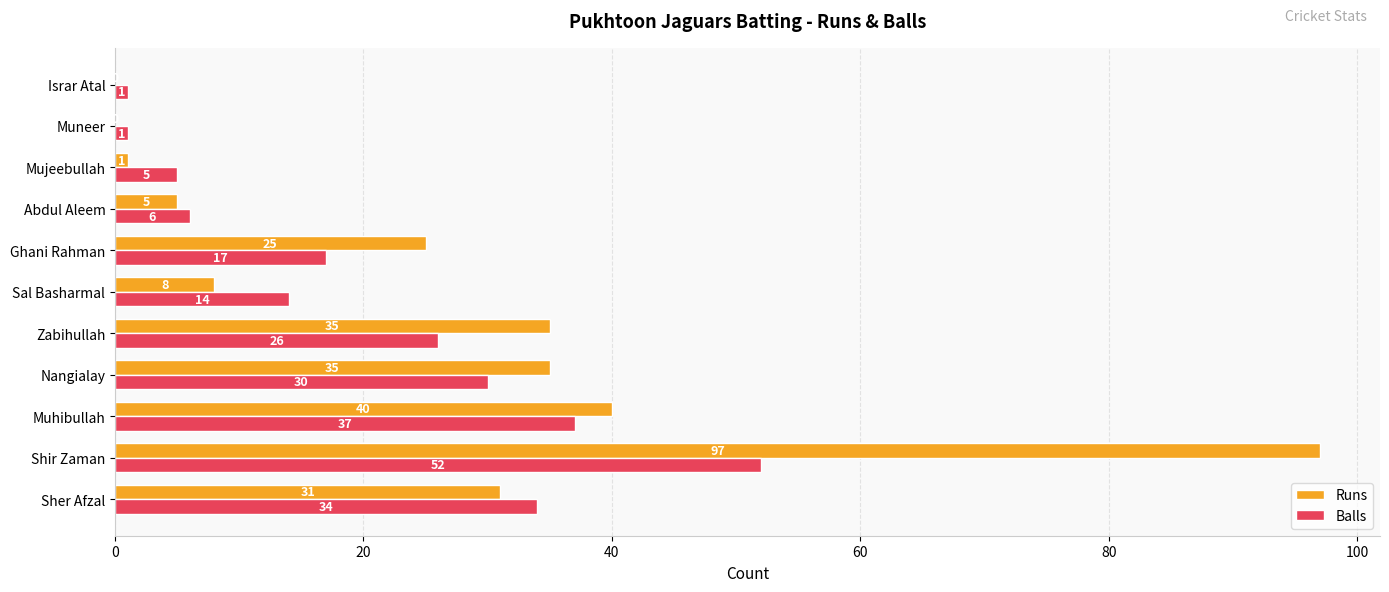

What is the maximum value for Runs?

97